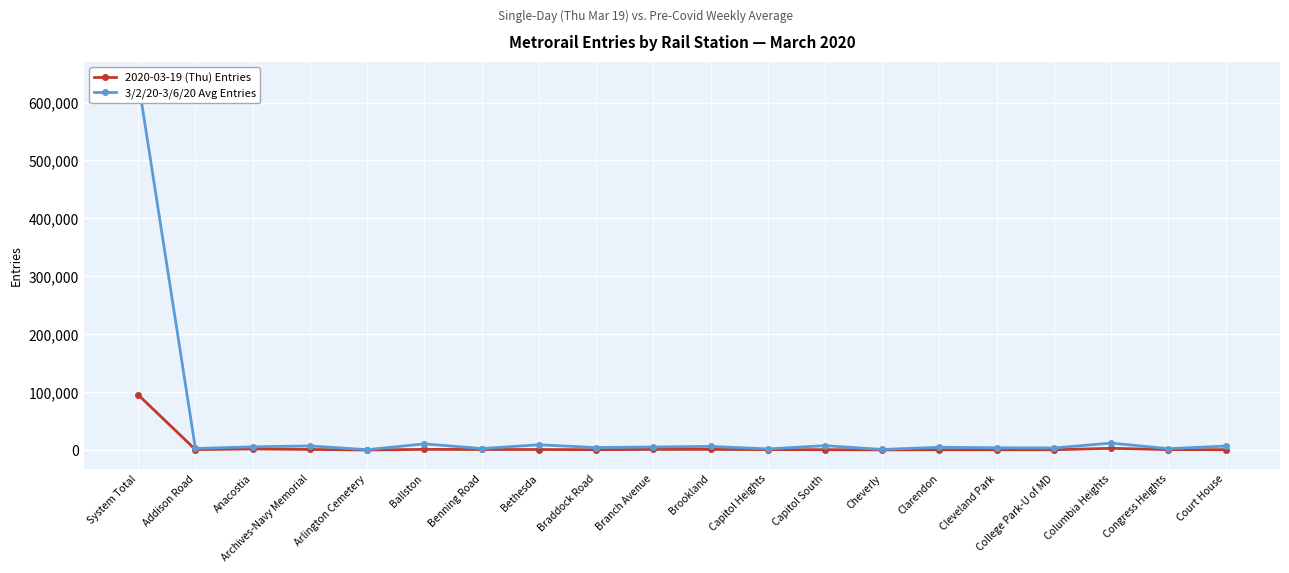

Is the value of 3/2/20-3/6/20 Avg Entries at Capitol South greater than the value of 2020-03-19 (Thu) Entries at Clarendon?

Yes